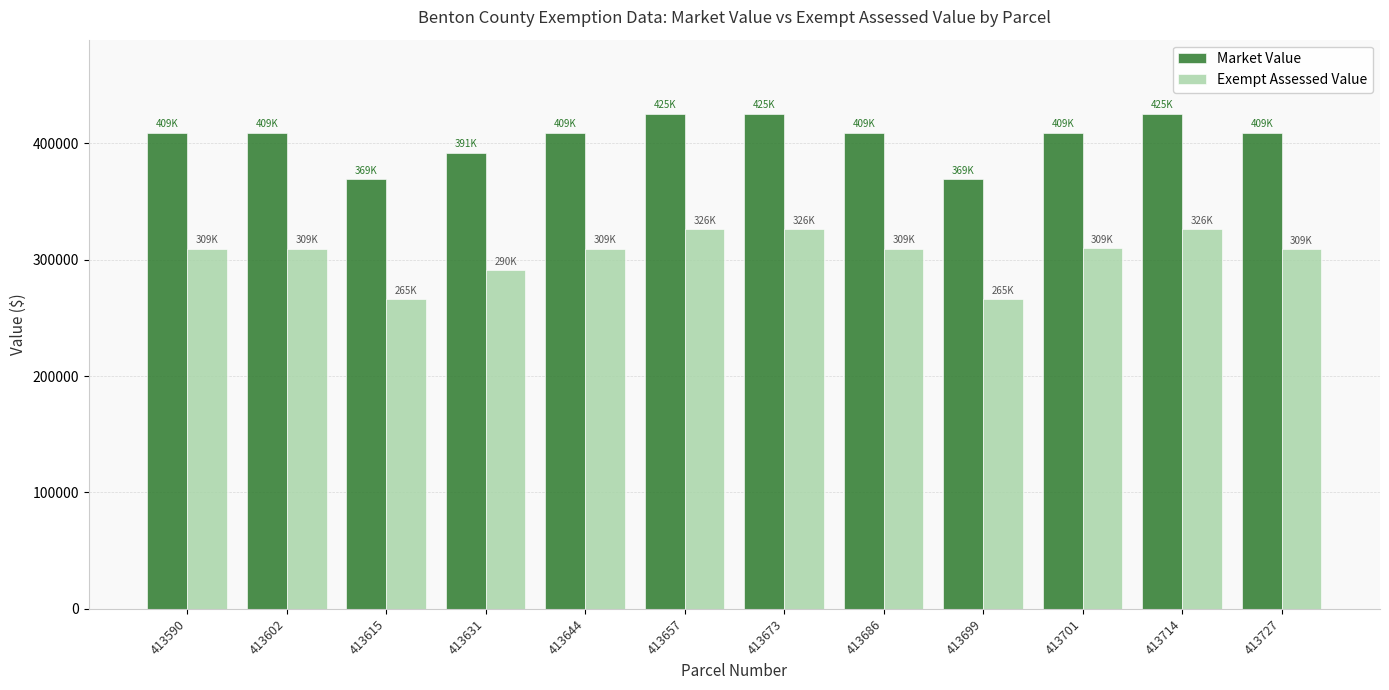

What are all the series names shown in the legend?

Market Value, Exempt Assessed Value